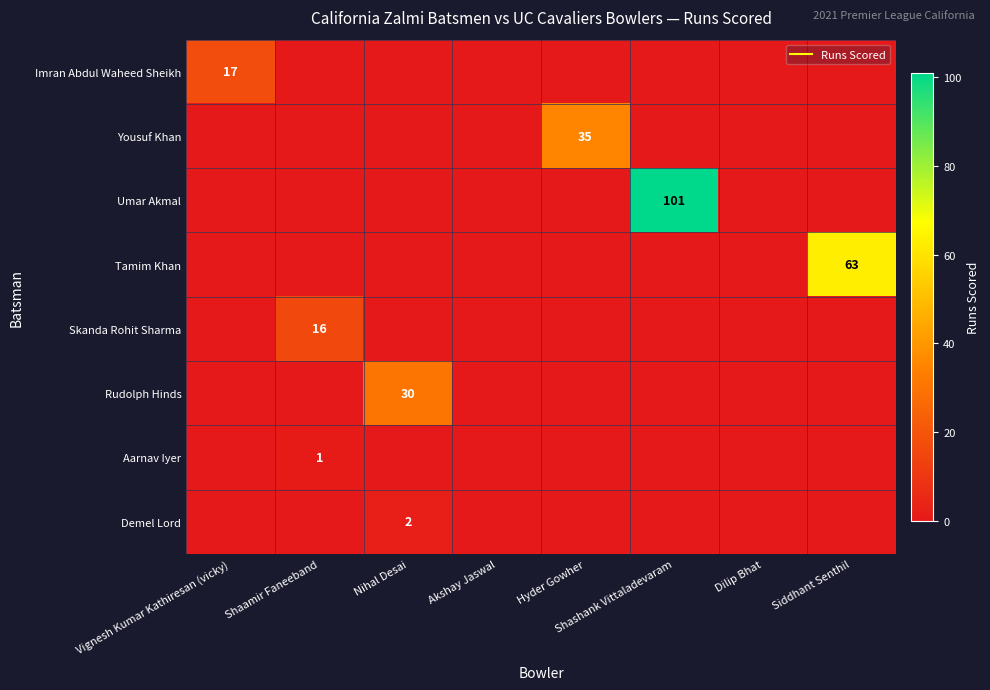

What is the average value of the Skanda Rohit Sharma series?

2